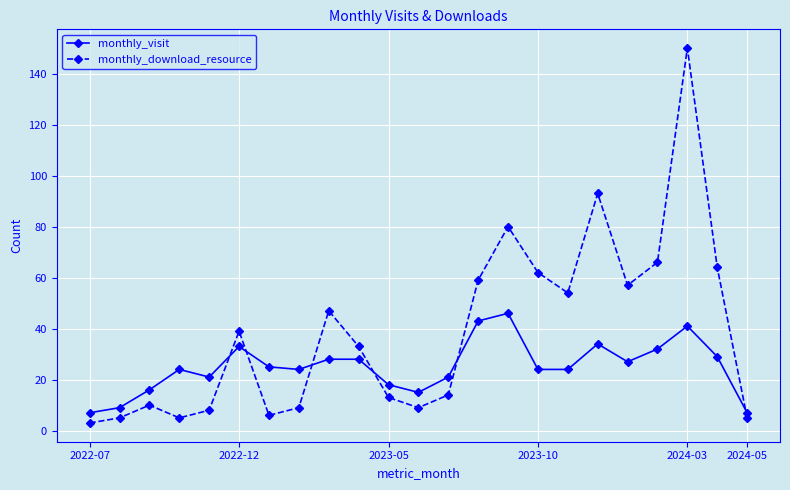

Which series has the widest spread of values?

monthly_download_resource